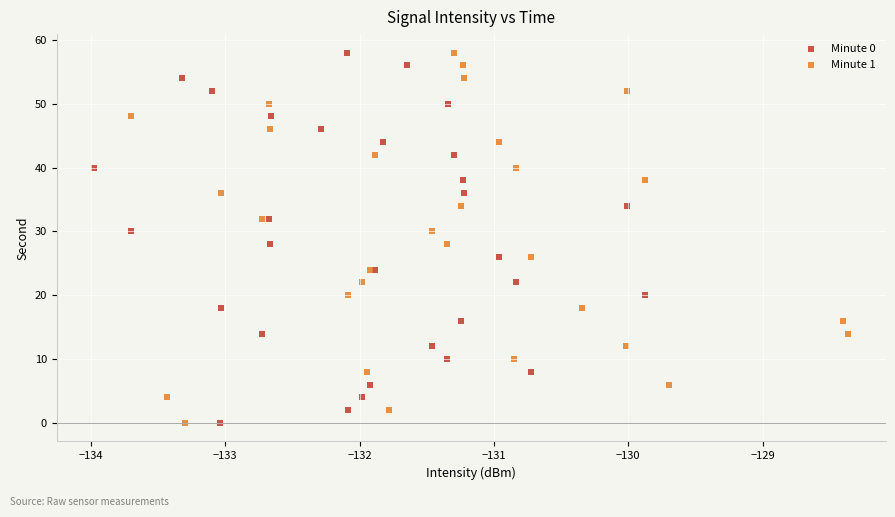

What are all the series names shown in the legend?

Minute 0, Minute 1